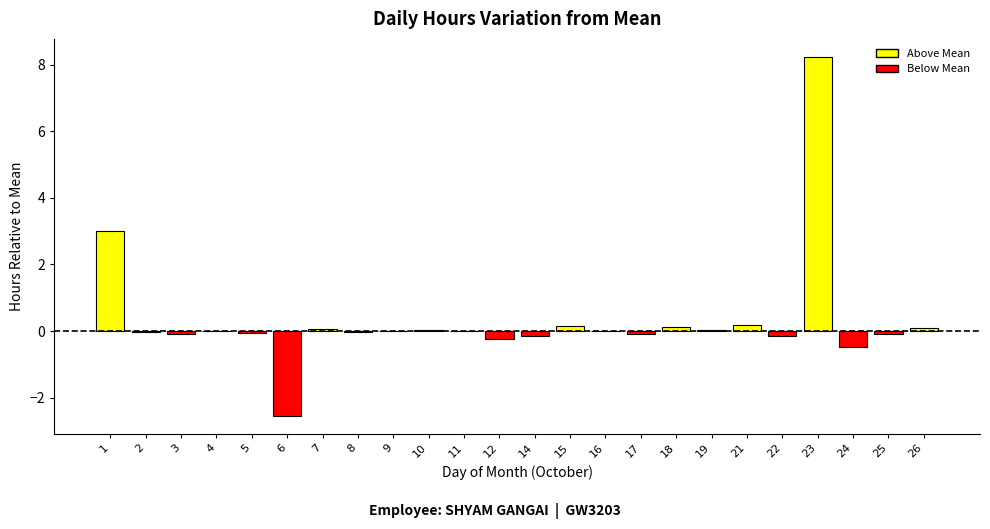

How many distinct data groups are displayed?

1